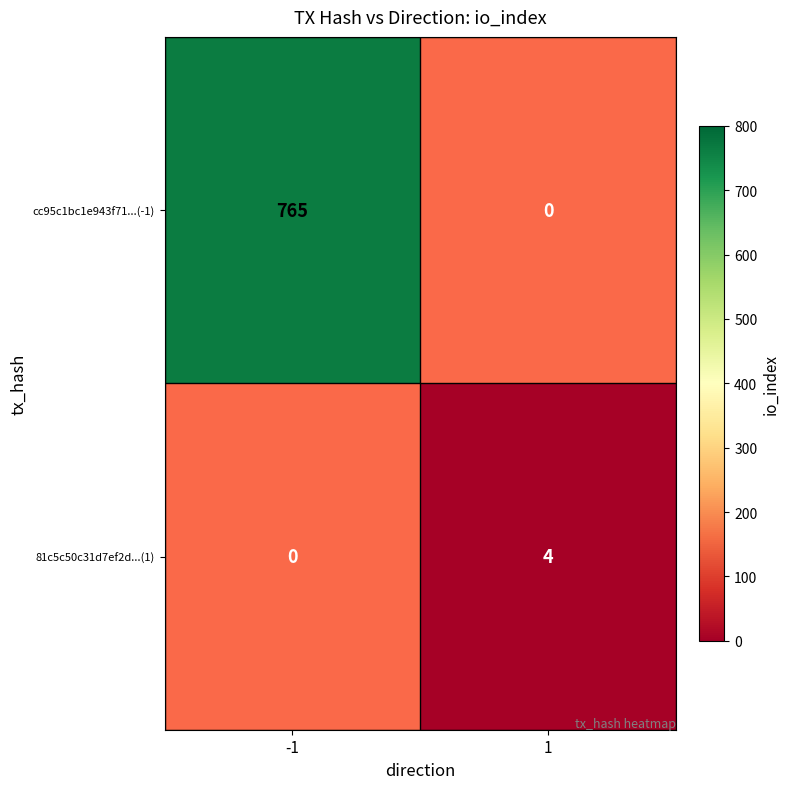

True or false: 81c5c50c31d7ef2d...(1) has a value of 6 at 1.

False